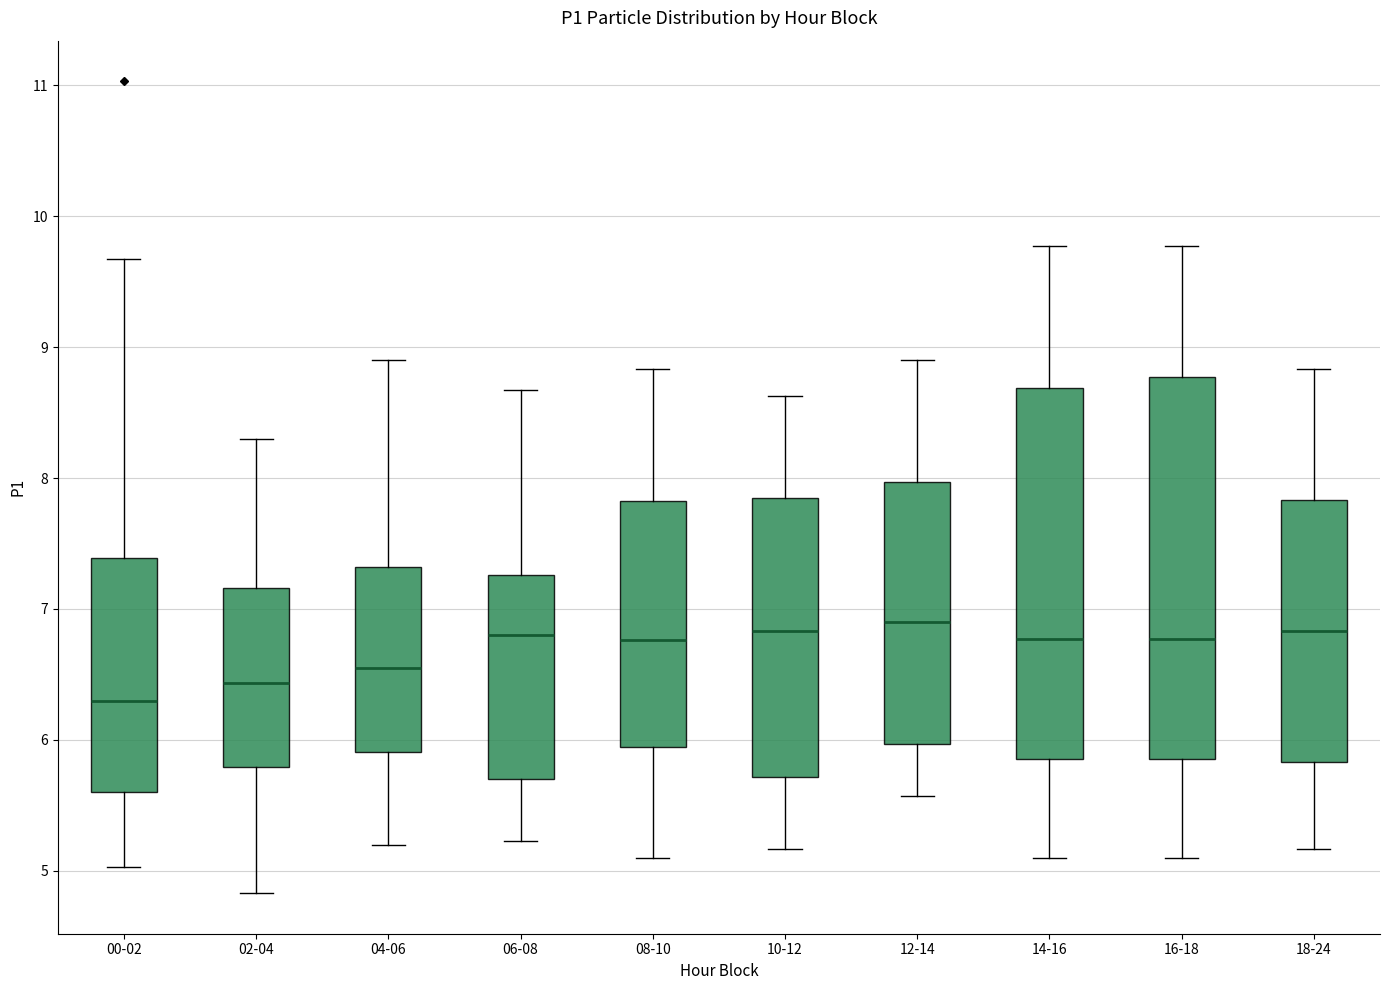

Where does the upper whisker of the box for 14-16 end on the y-axis? The values are not printed on the chart, so give them approximately, as read against the axis.

9.8